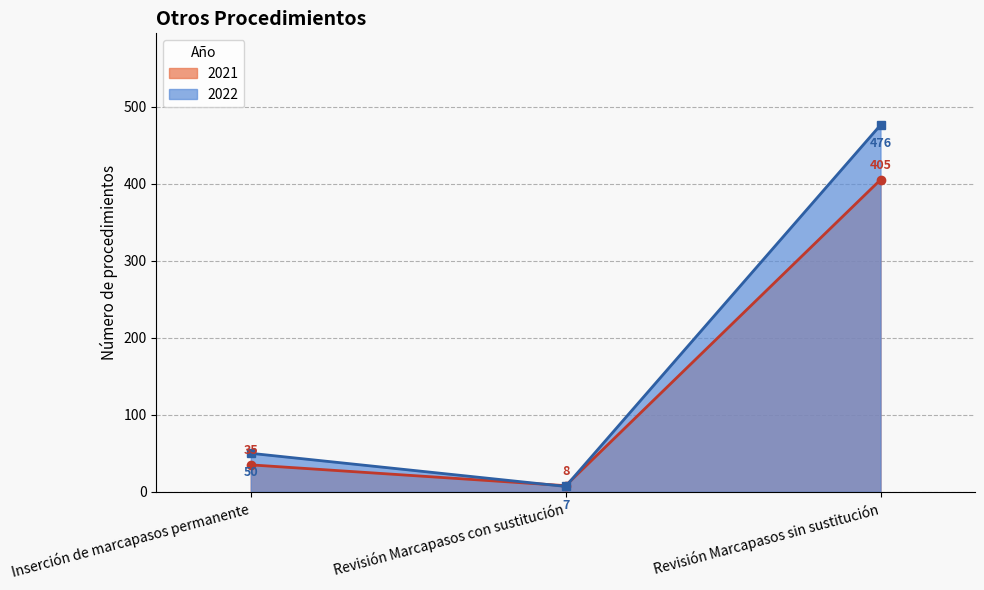

How many data points in 2022 are above 50?

1